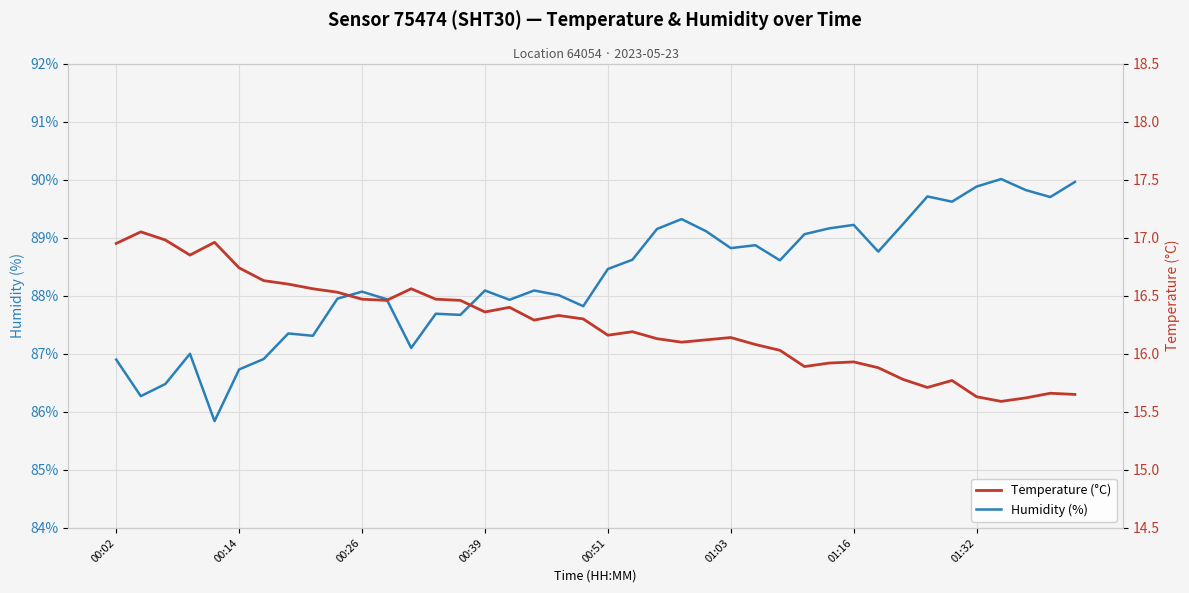

What is the maximum value for Humidity (%)?

90.0